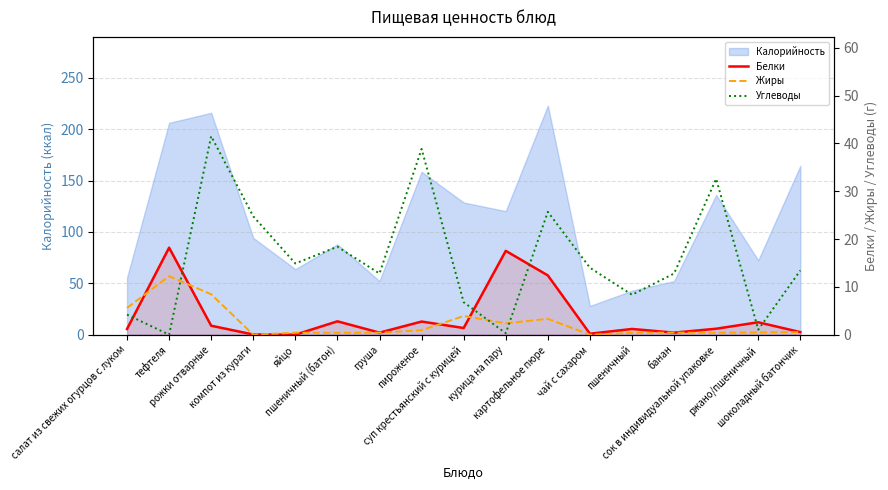

At which label does Углеводы reach its minimum?

тефтеля